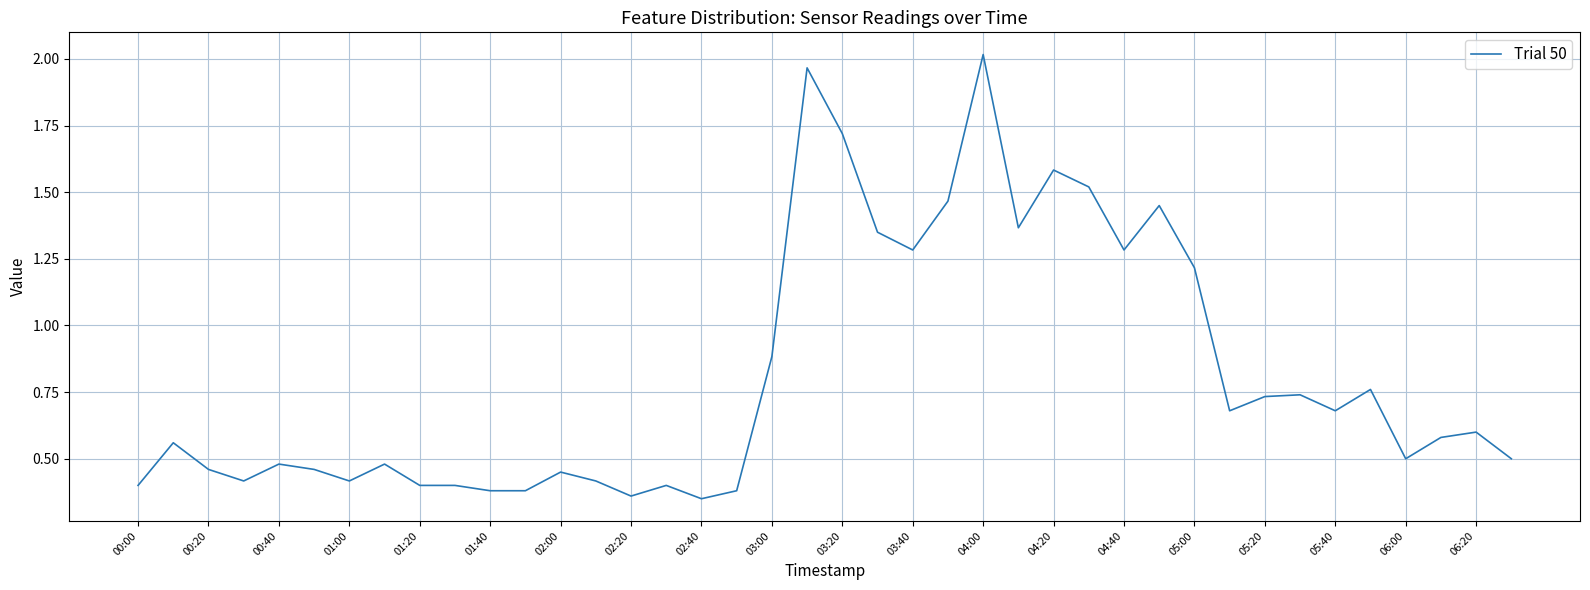

At which category does the chart reach its peak across all series?

04:00